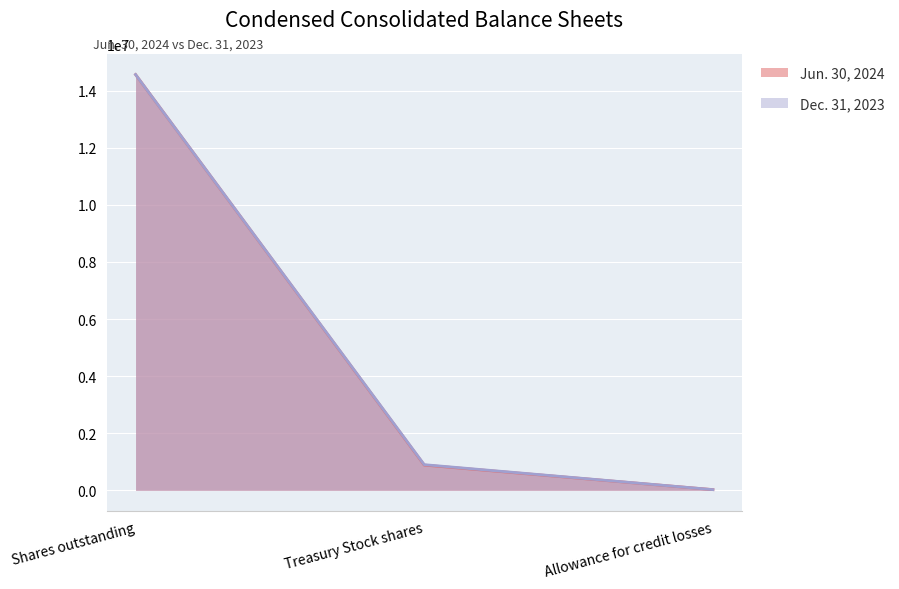

Count the number of data series in this chart.

2